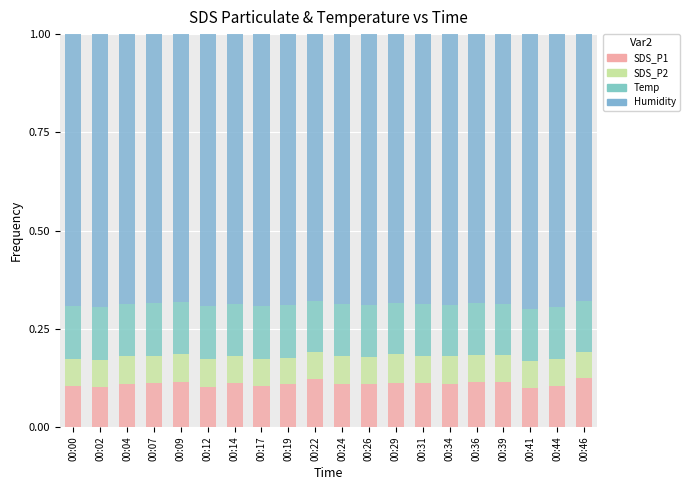

The value of SDS_P1 at 00:12 is 0.1. True or false?

True